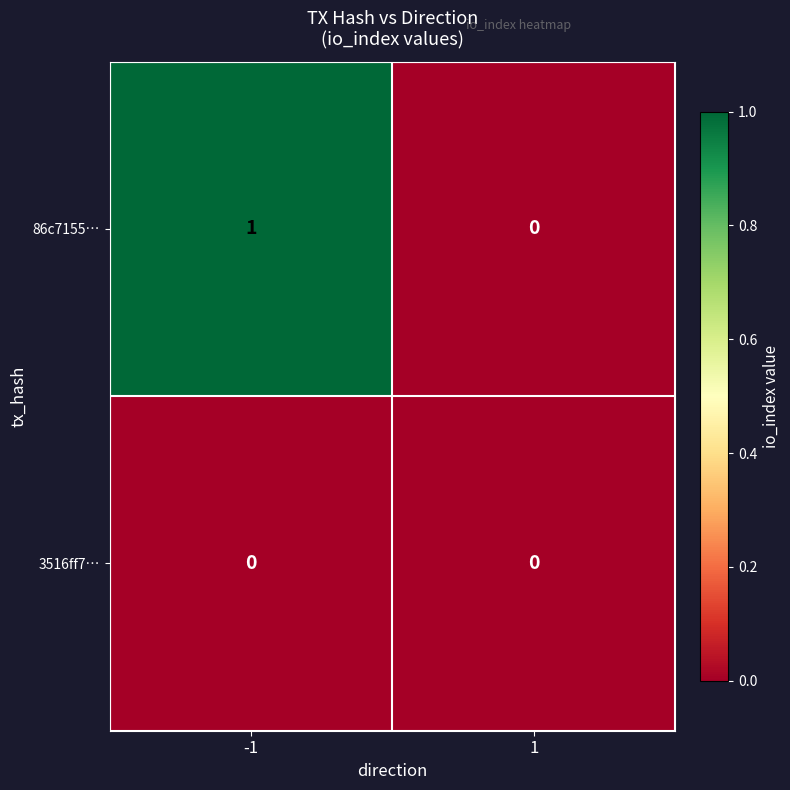

At which category is the sum across all series the highest?

-1